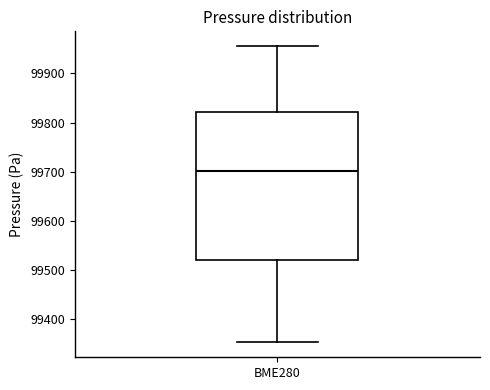

Read this box plot against the y-axis: the position of the median line, the range covered by the box, and the ends of both whiskers. The values are not printed on the chart, so give them approximately, as read against the axis.

median 99700, box 99520 to 99820, whiskers 99350 to 99960